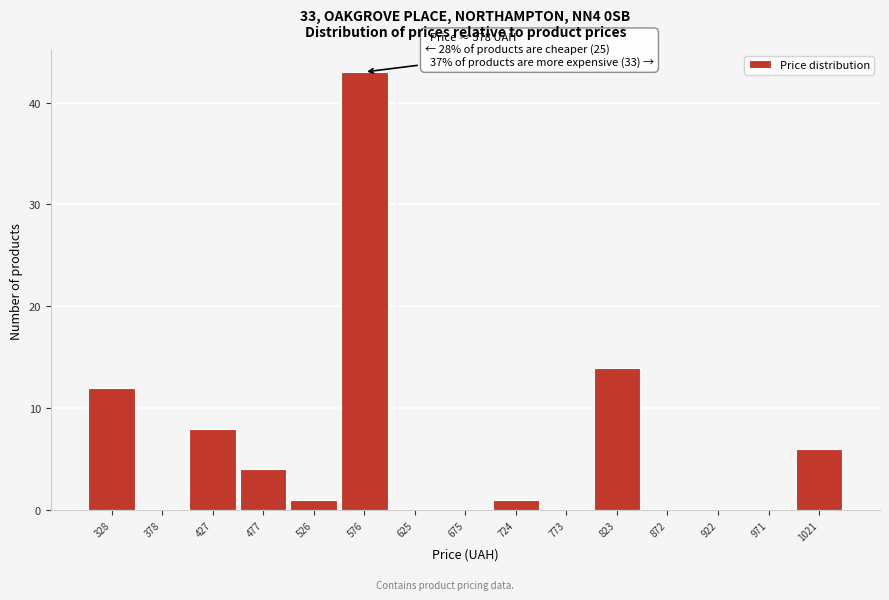

Over which range of the x-axis is the bar tallest?

550 to 600